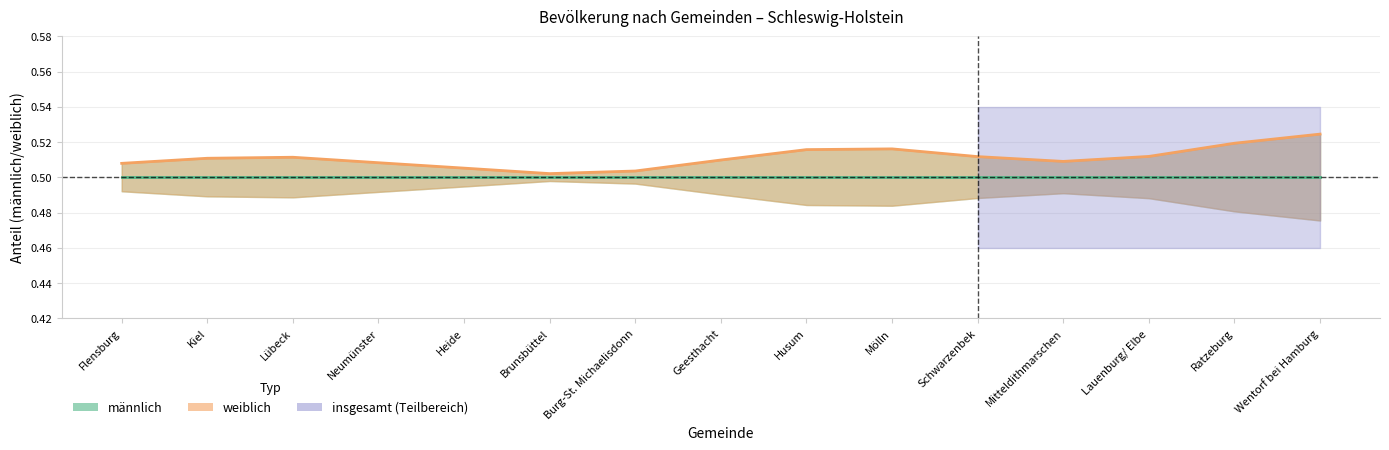

Reading left to right, extract all data points from this chart.

männlich: Flensburg=0.5	Kiel=0.5	Lübeck=0.5	Neumünster=0.5	Heide=0.5	Brunsbüttel=0.5	Burg-St. Michaelisdonn=0.5	Geesthacht=0.5	Husum=0.5	Mölln=0.5	Schwarzenbek=0.5	Mitteldithmarschen=0.5	Lauenburg/ Elbe=0.5	Ratzeburg=0.5	Wentorf bei Hamburg=0.5
weiblich: Flensburg=0.5	Kiel=0.5	Lübeck=0.5	Neumünster=0.5	Heide=0.5	Brunsbüttel=0.5	Burg-St. Michaelisdonn=0.5	Geesthacht=0.5	Husum=0.5	Mölln=0.5	Schwarzenbek=0.5	Mitteldithmarschen=0.5	Lauenburg/ Elbe=0.5	Ratzeburg=0.5	Wentorf bei Hamburg=0.5